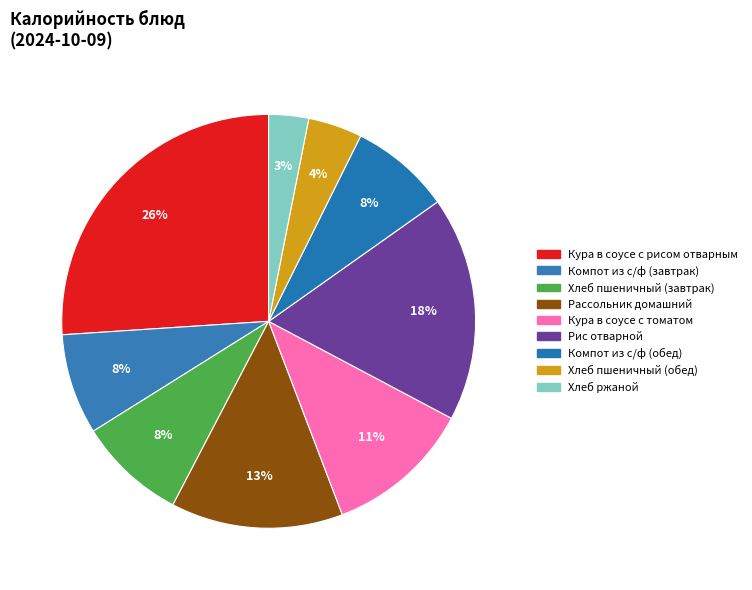

The Рис отварной slice represents 29% of the pie. True or false?

False